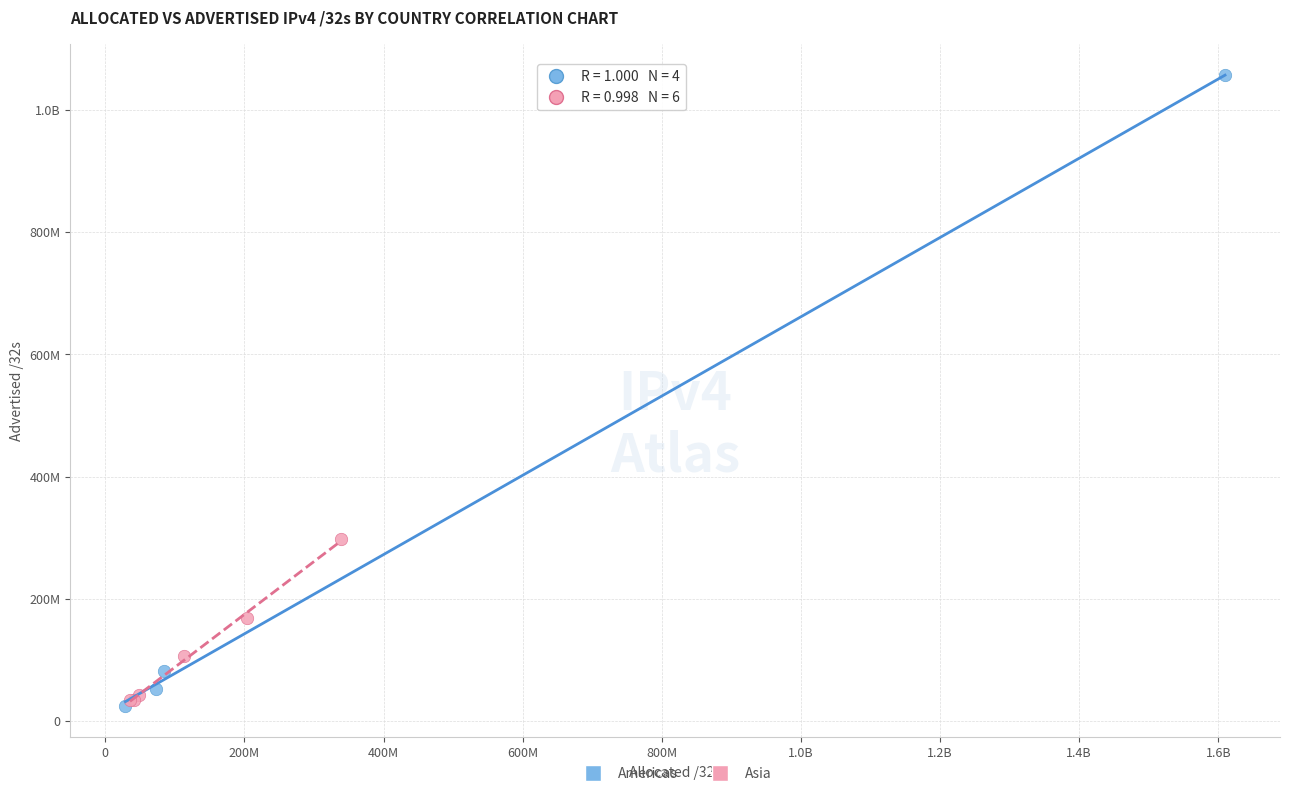

What are all the series names shown in the legend?

Americas, Asia